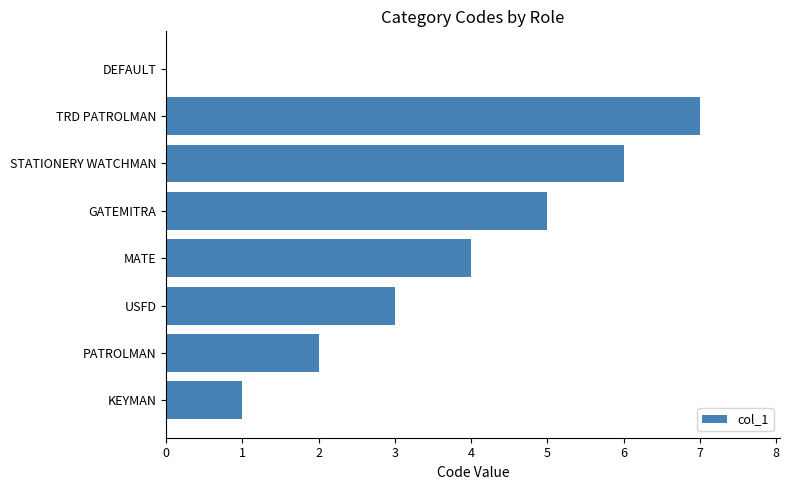

What is the sum of all values?

28